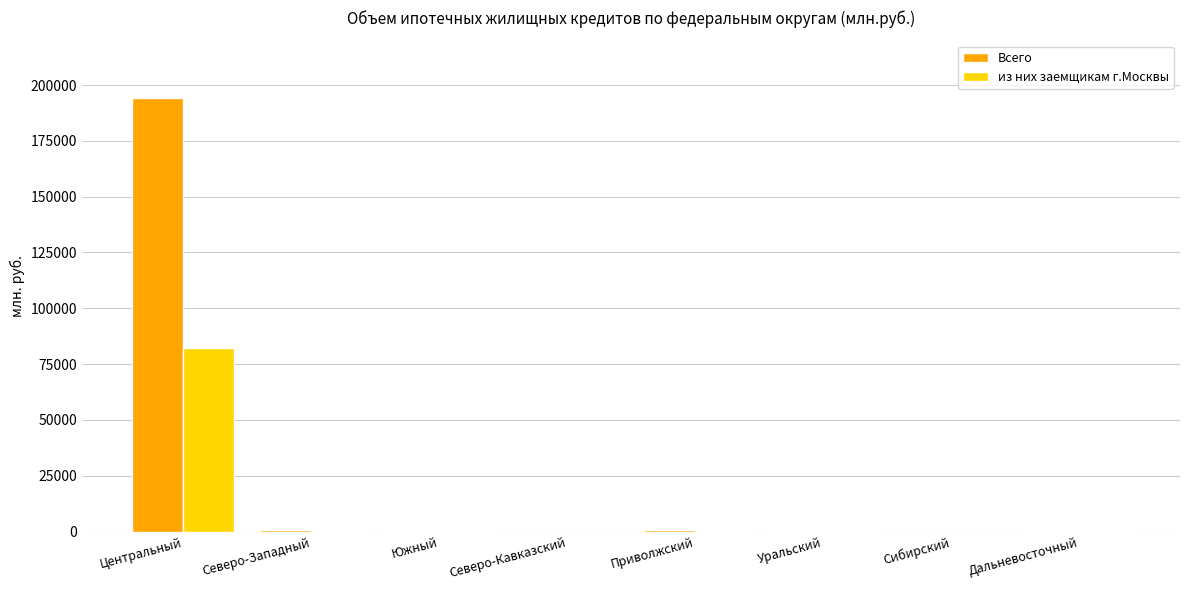

The Всего series shows 494 at Приволжский. True or false?

True